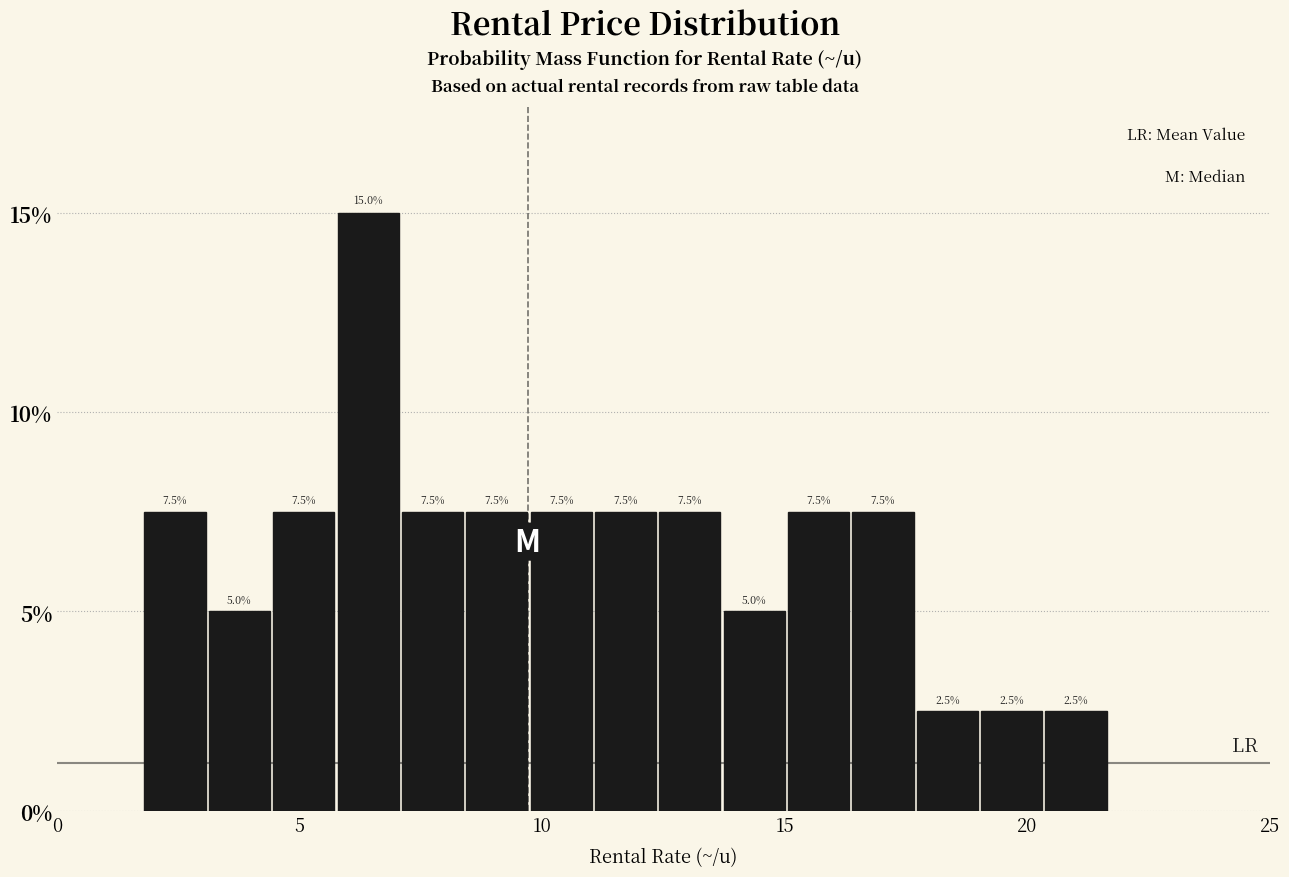

Read against the x-axis, roughly where is the centre of the tallest bar?

6.5